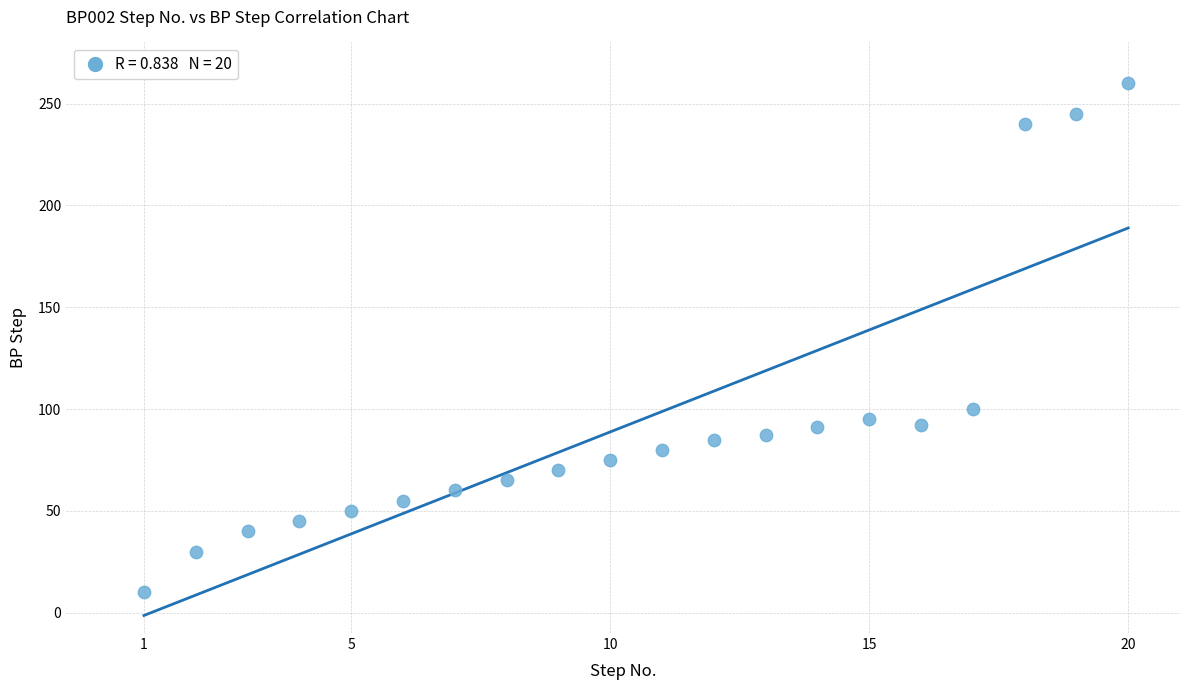

What is the range of Y values (max minus min)?

250